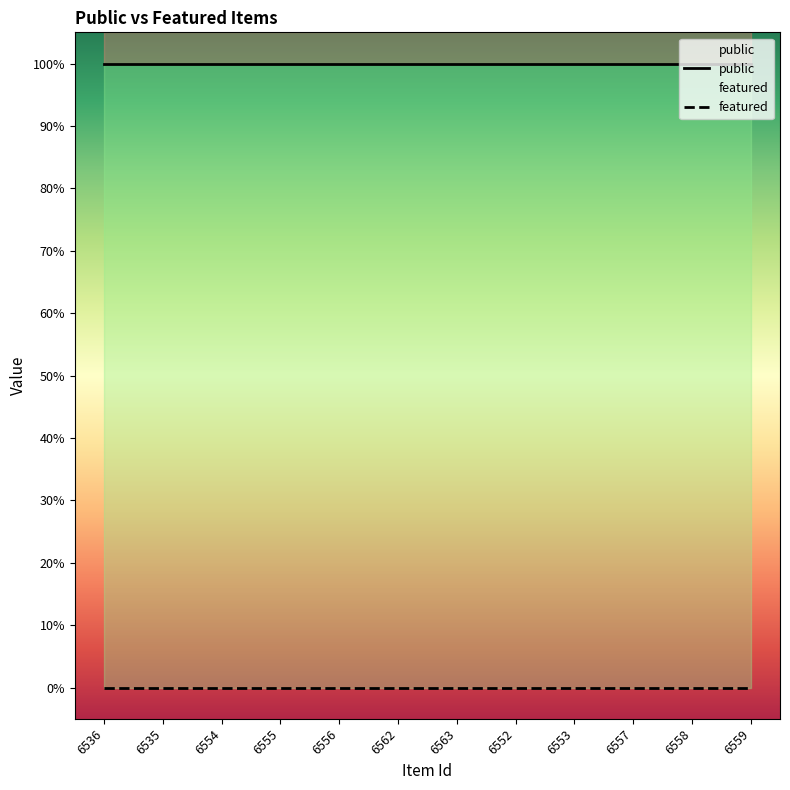

Reading left to right, transcribe all the data shown in this chart.

public: 1	1	1	1	1	1	1	1	1	1	1	1
featured: 0	0	0	0	0	0	0	0	0	0	0	0